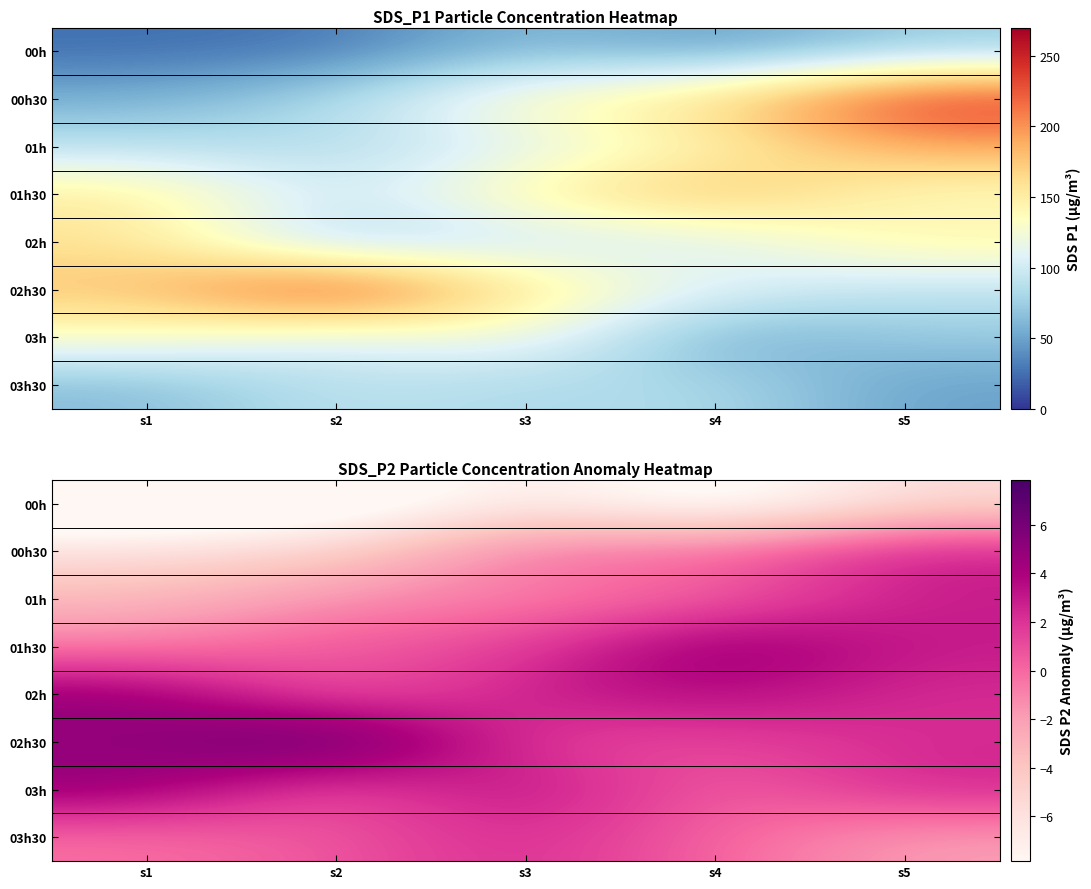

How many data points does each series have?

5